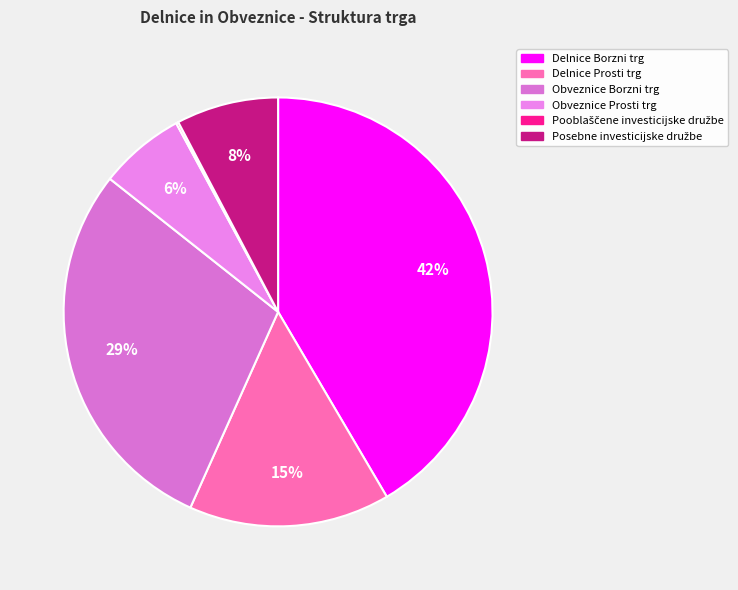

Which category has the smallest portion of the pie?

Pooblaščene investicijske družbe